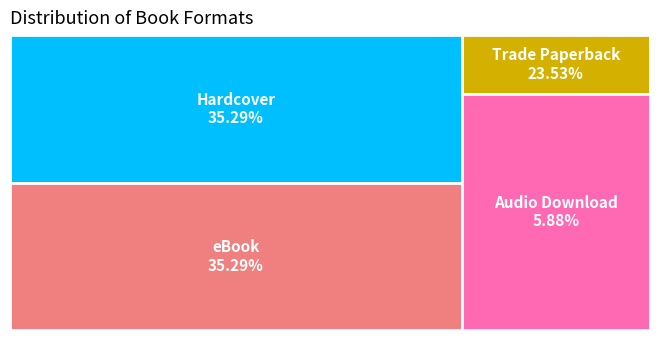

Combined, what portion of the pie is Trade Paperback and Hardcover?

58.8%